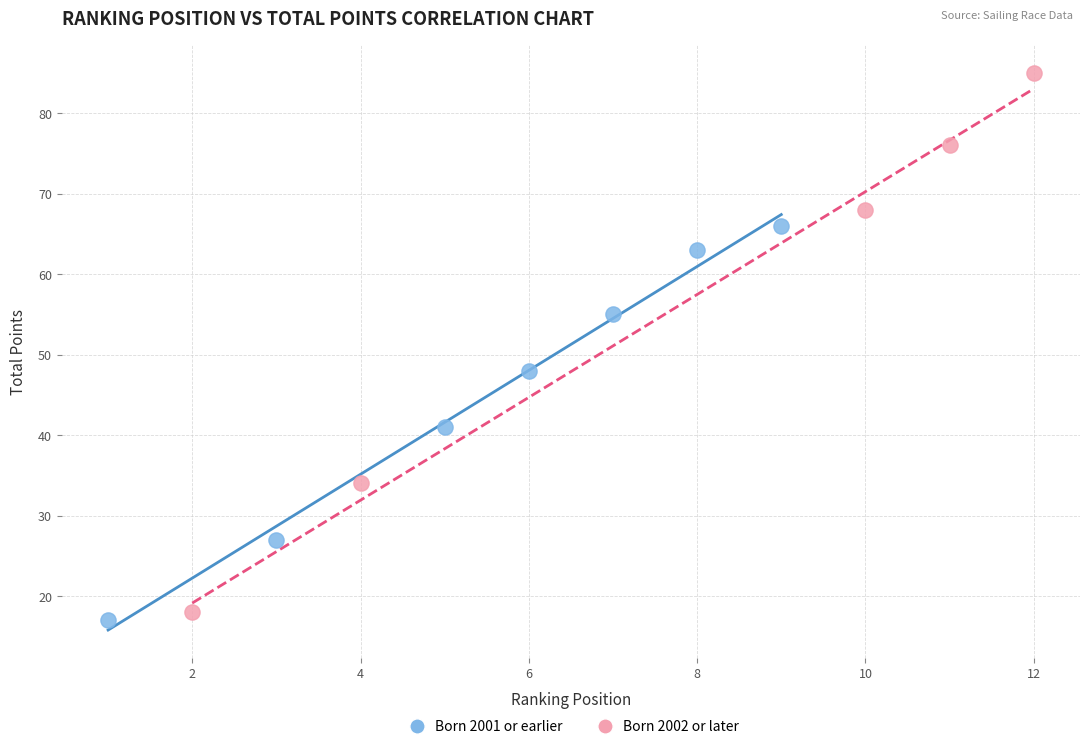

Which series reaches the minimum Y coordinate?

Born 2001 or earlier